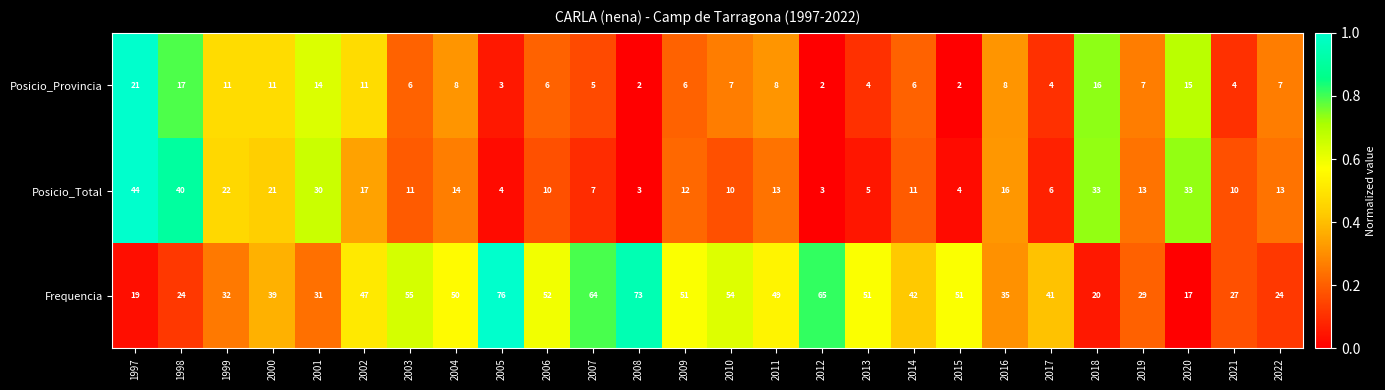

Which series has the largest total across all categories?

Frequencia